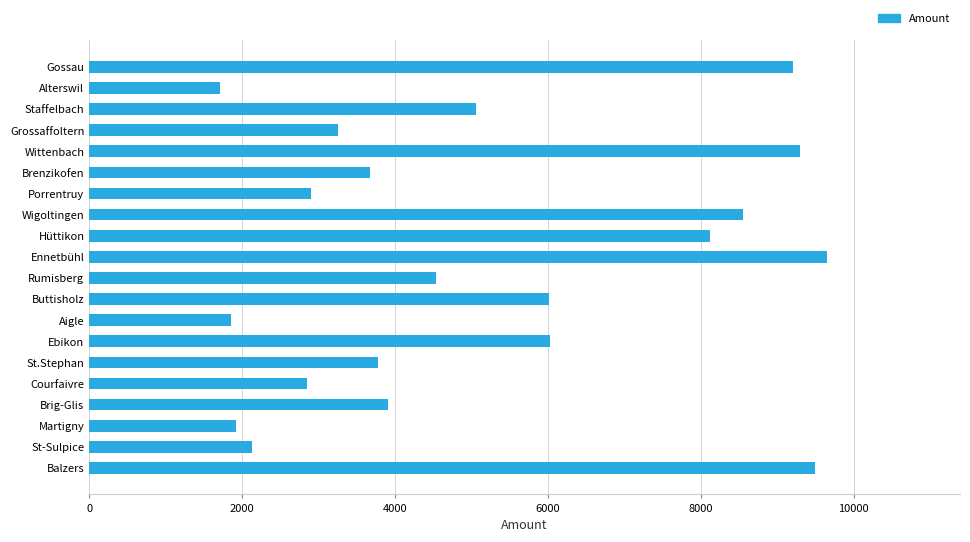

How many data points are less than 4539?

10